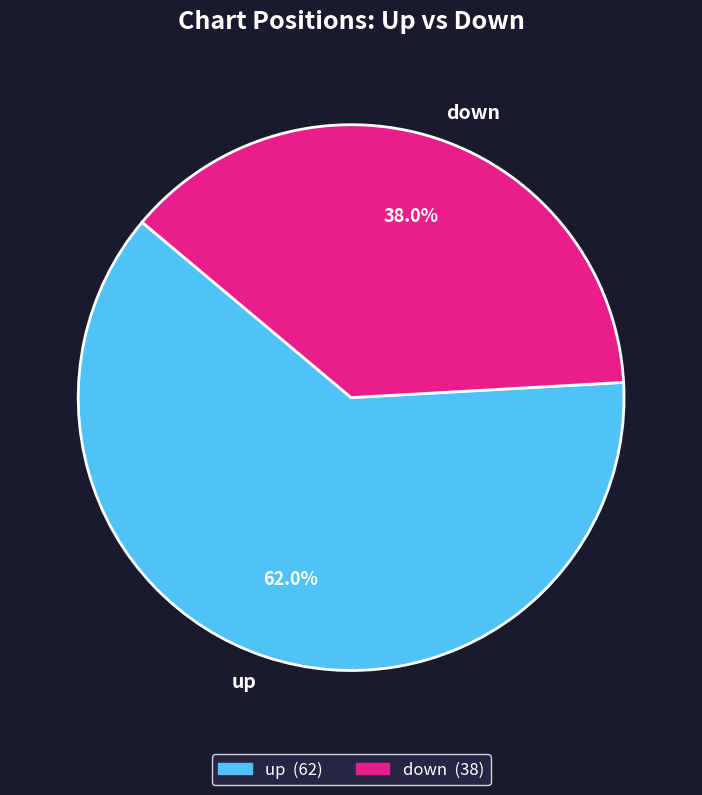

Rank the categories by value from lowest to highest.

down, up